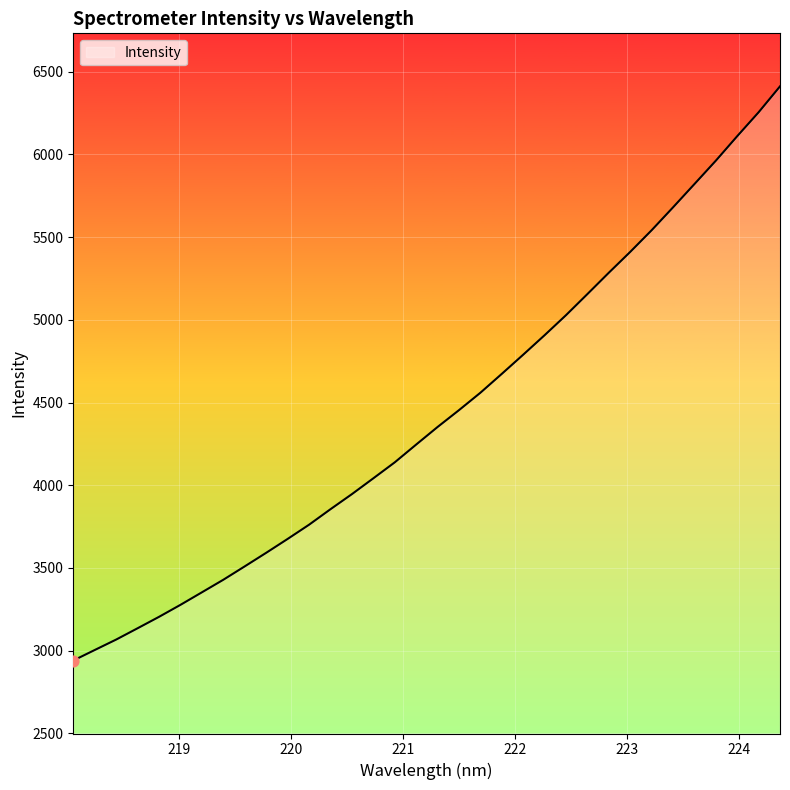

What is the difference between the maximum and minimum values?

3470.9